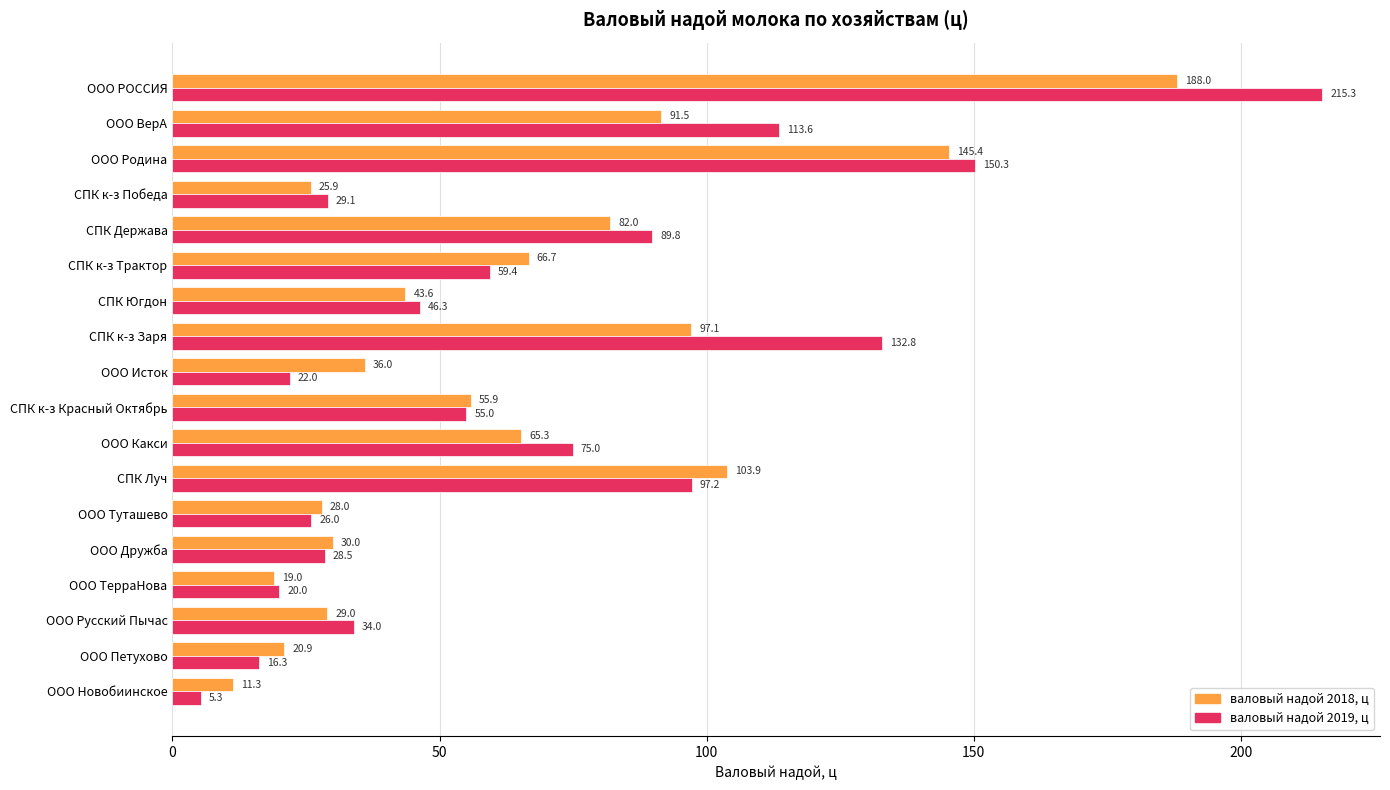

The value of валовый надой 2019, ц at ООО РОССИЯ is 379.0. True or false?

False